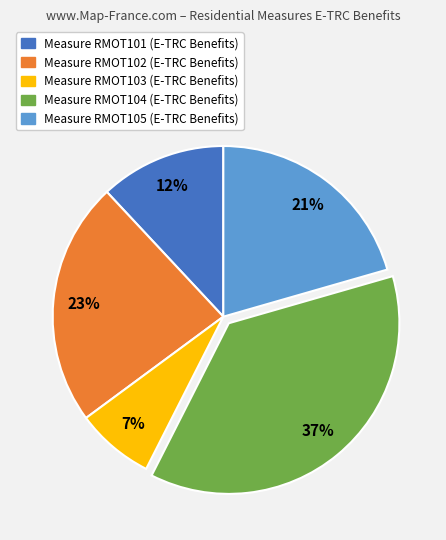

Is there a majority slice in this chart?

No